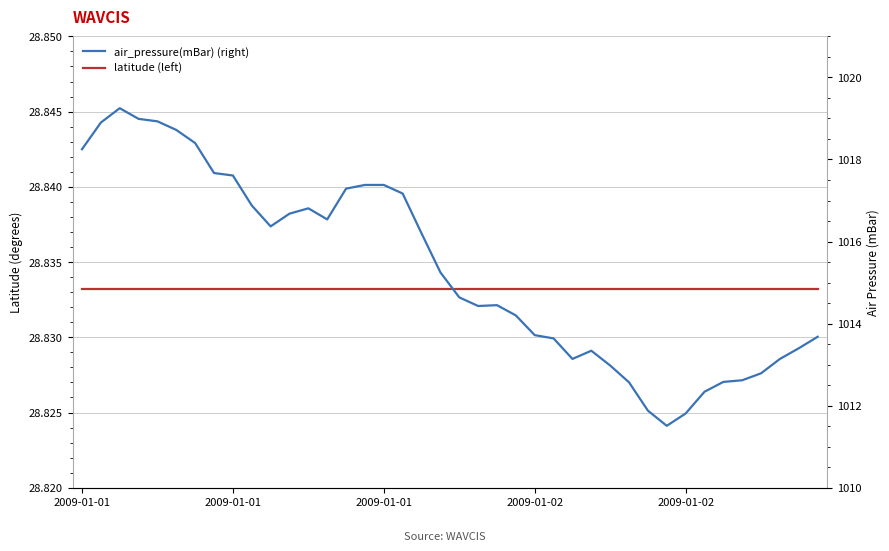

What is the difference between the second highest and second lowest values in the air_pressure(mBar) (right) series?

7.2